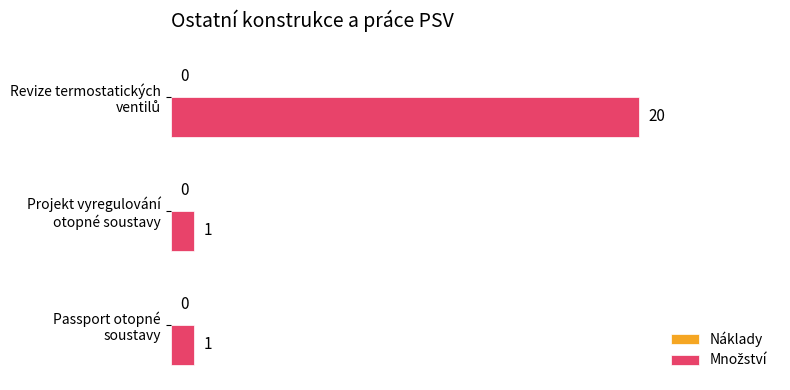

What is the maximum value shown in the chart?

20